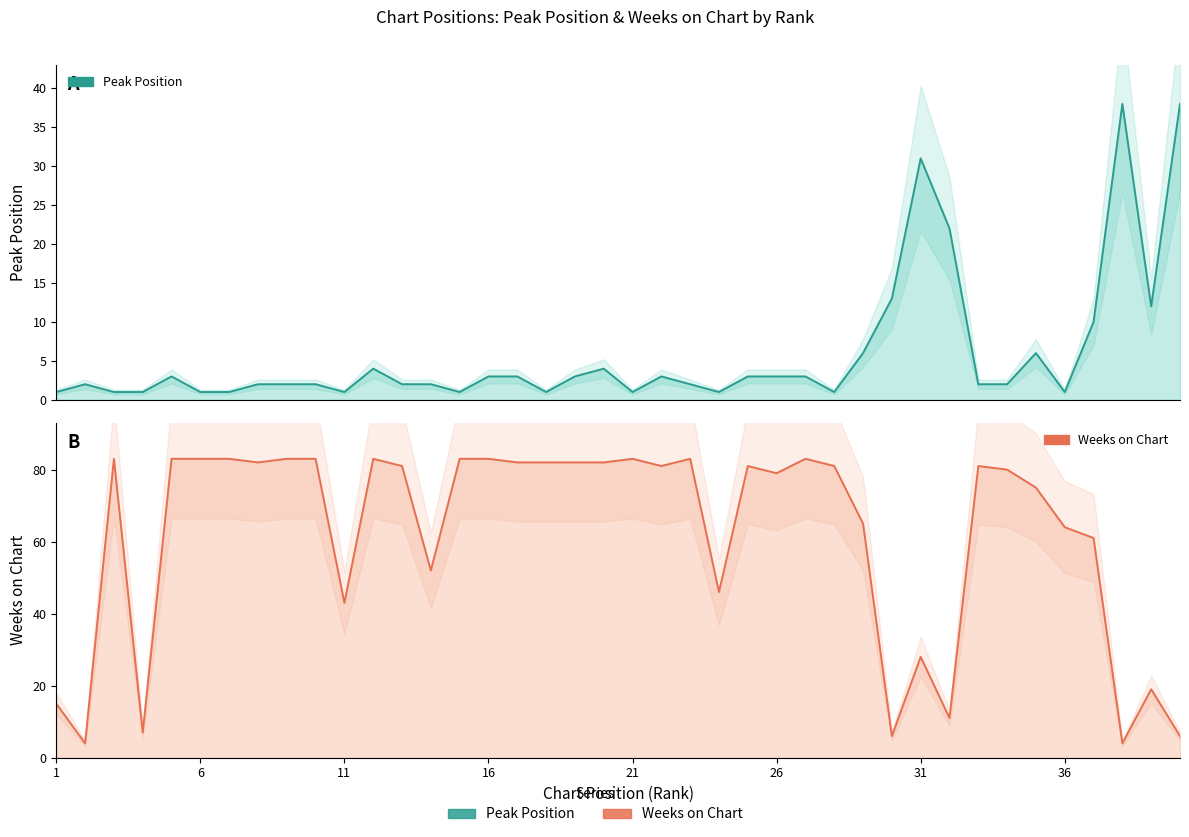

What is the difference between the maximum and minimum values in the Peak Position series?

37